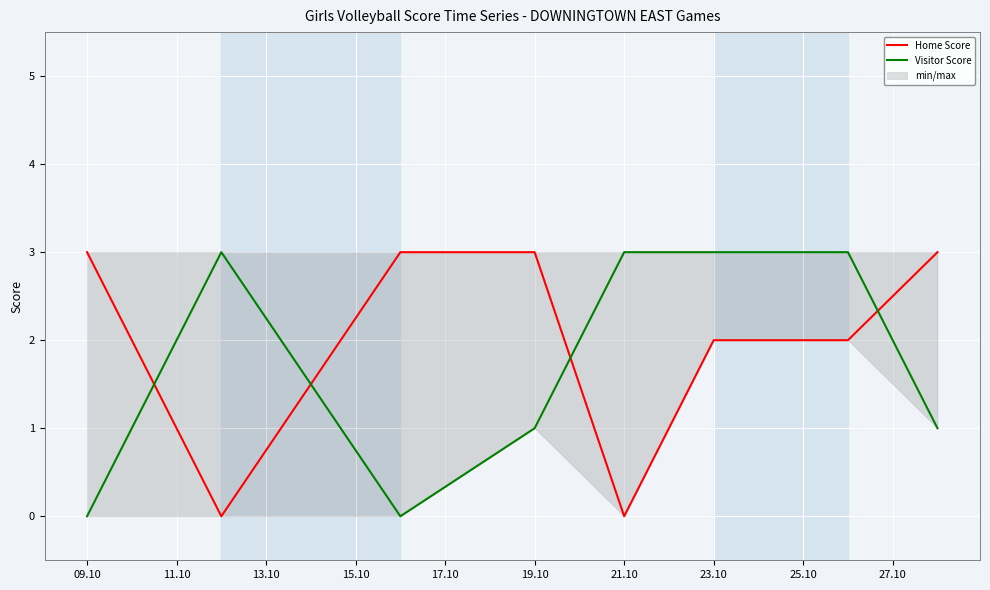

Is this an area chart (filled region under the line)?

No